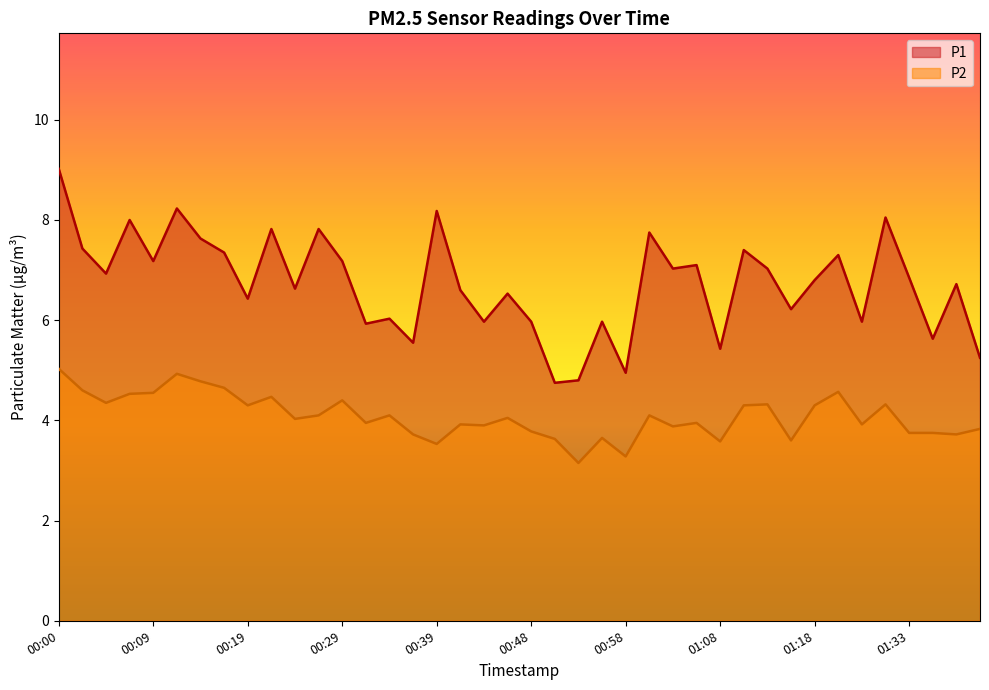

Which category has the lowest value in the P2 series?

00:53